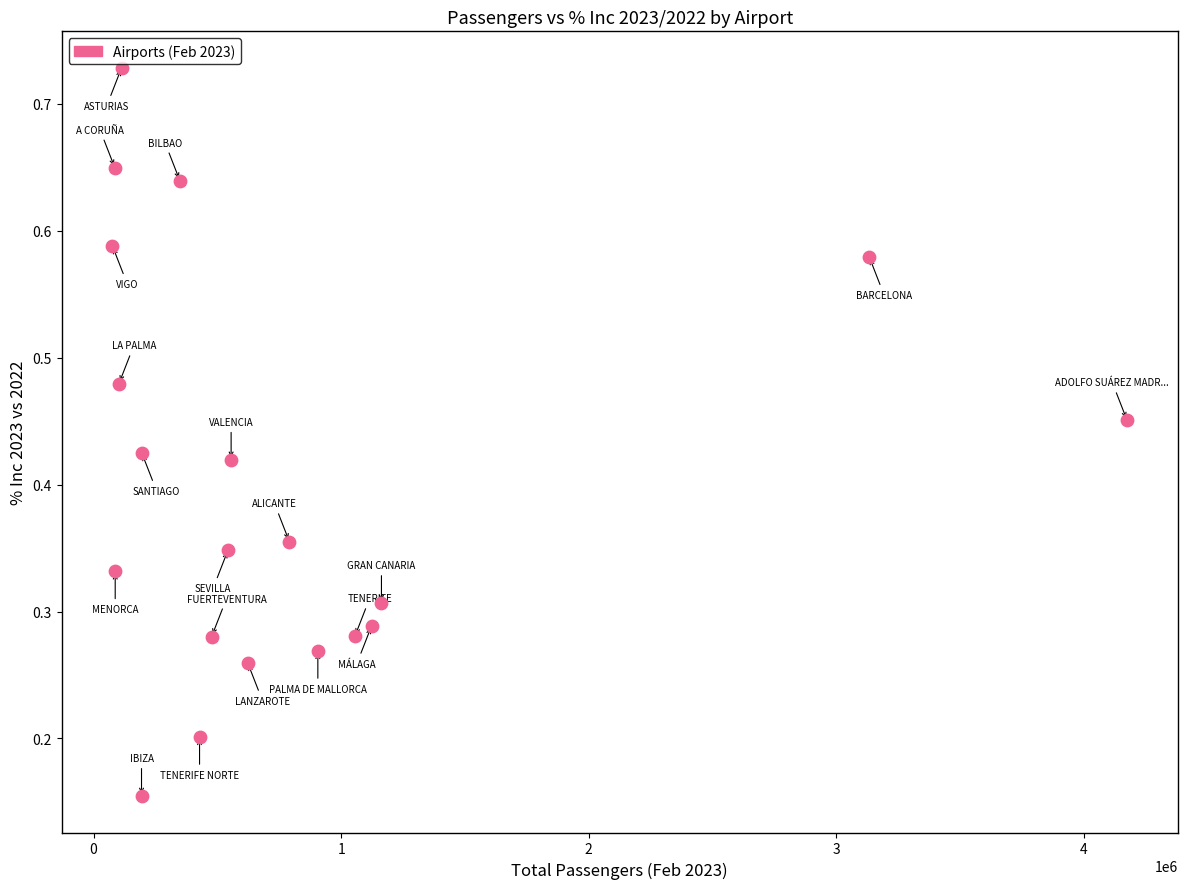

What is the range of X values (max minus min)?

4097962.0